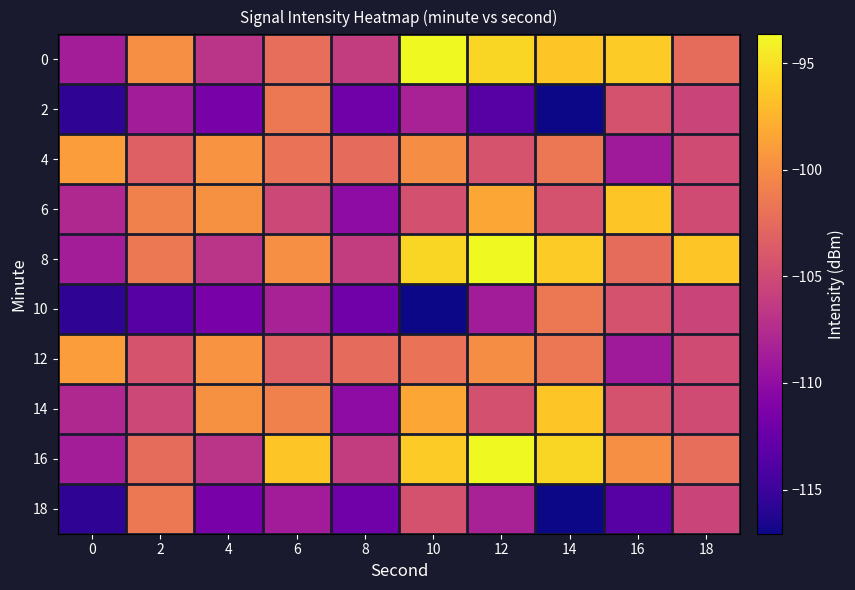

Count the number of data series in this chart.

10